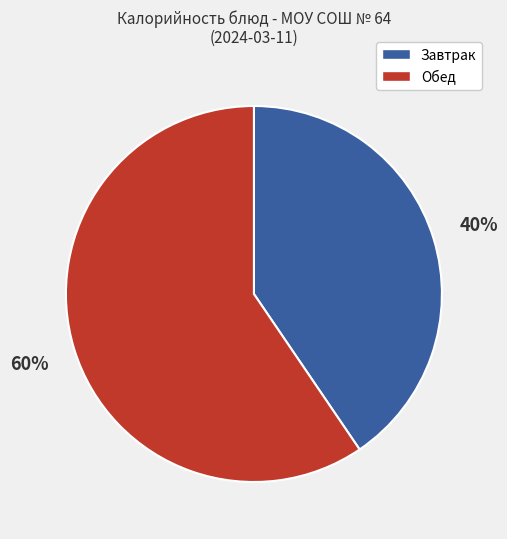

Count the number of slices in the pie.

2